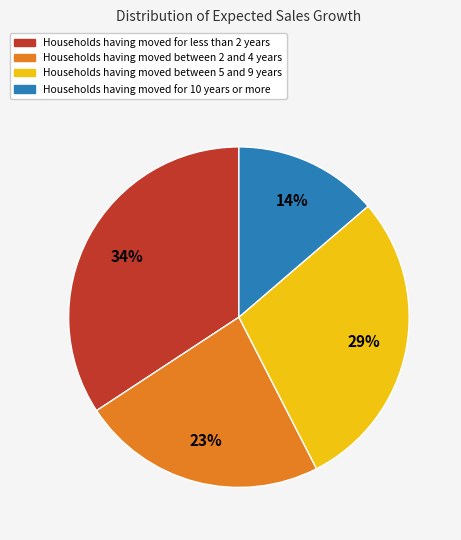

Rank the categories by value from highest to lowest.

Households having moved for less than 2 years, Households having moved between 5 and 9 years, Households having moved between 2 and 4 years, Households having moved for 10 years or more